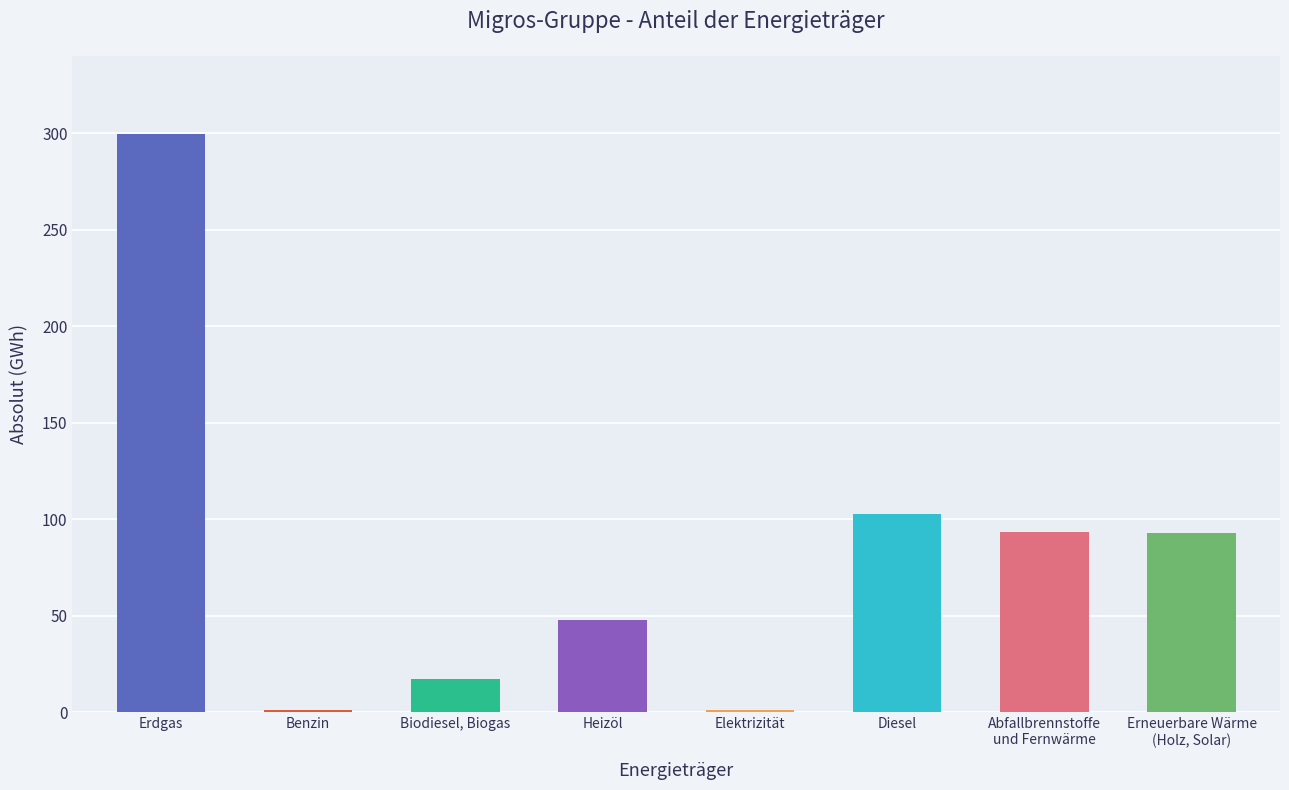

At which label does the data first exceed 92?

Erdgas